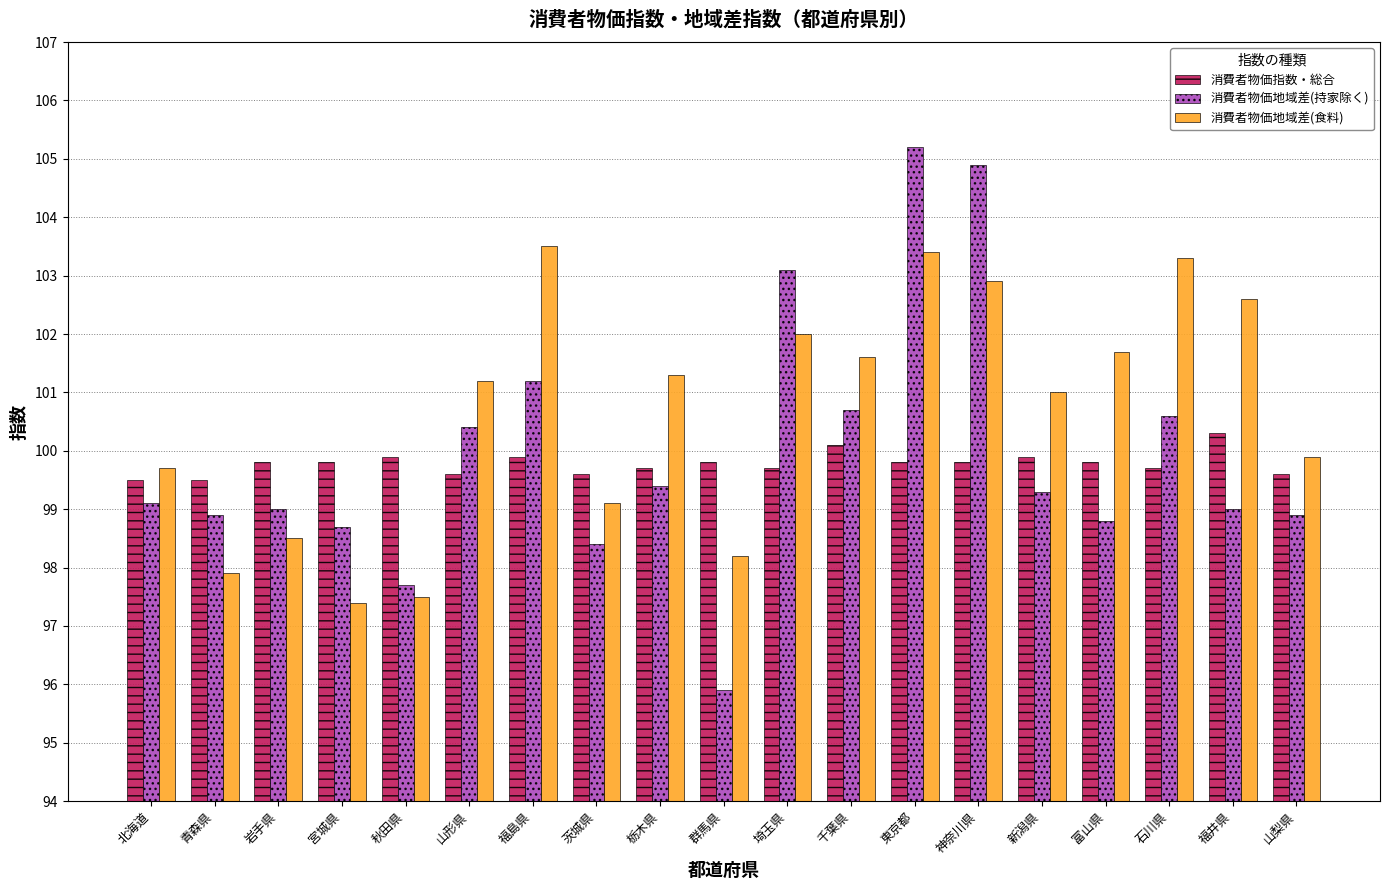

What is the sum of the 消費者物価地域差(持家除く) values at 山形県 and 福井県?

199.4